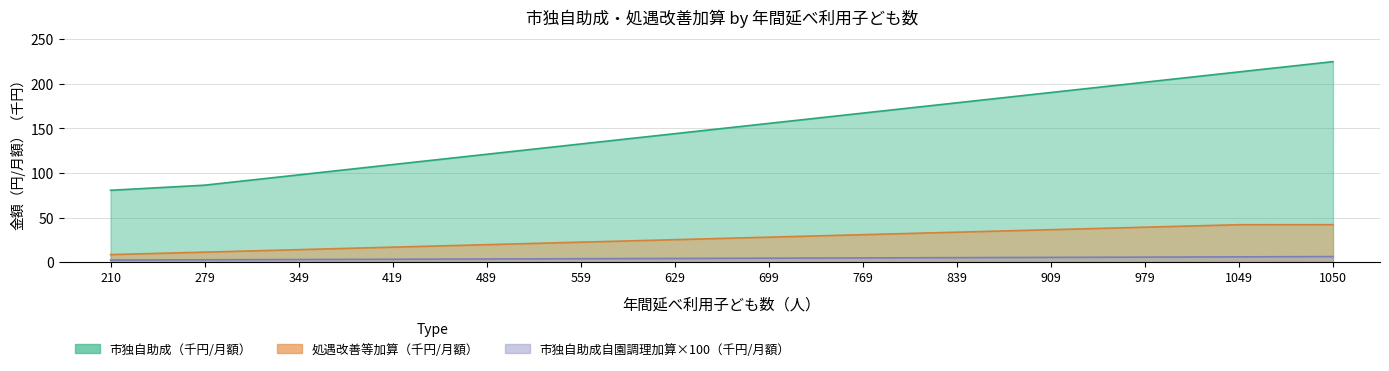

The 市独自助成（円/月額） series shows 136.2 at 279. True or false?

False